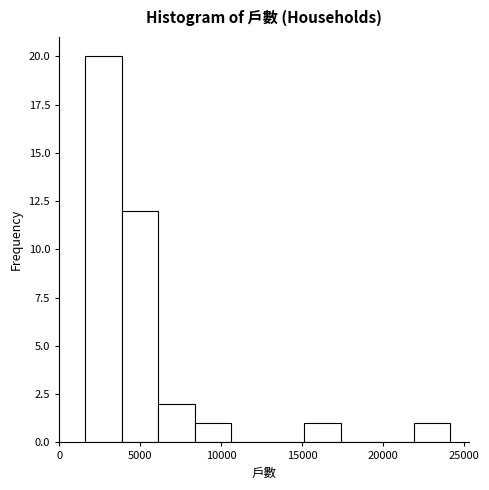

What is the height of the bar covering 22000 to 24000 on the x-axis? Neither the bar edges nor the heights are printed on the chart, so give them approximately, as read against the axes.

1